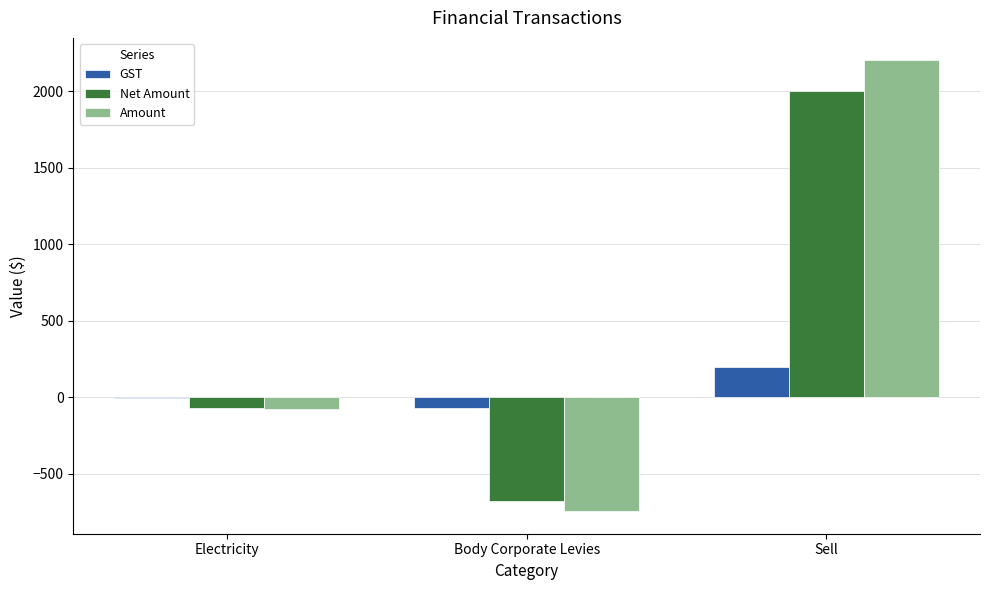

What is the total value across all series at Sell?

4400.0